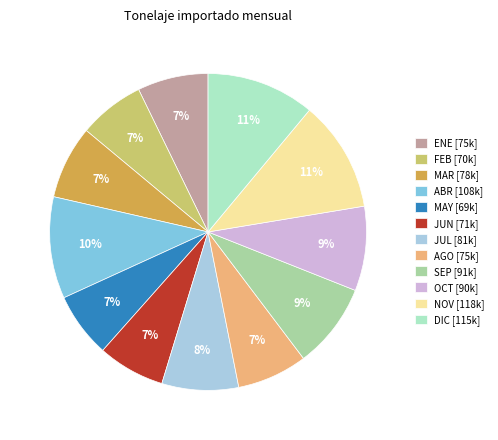

Is there any slice that represents more than half of the pie?

No